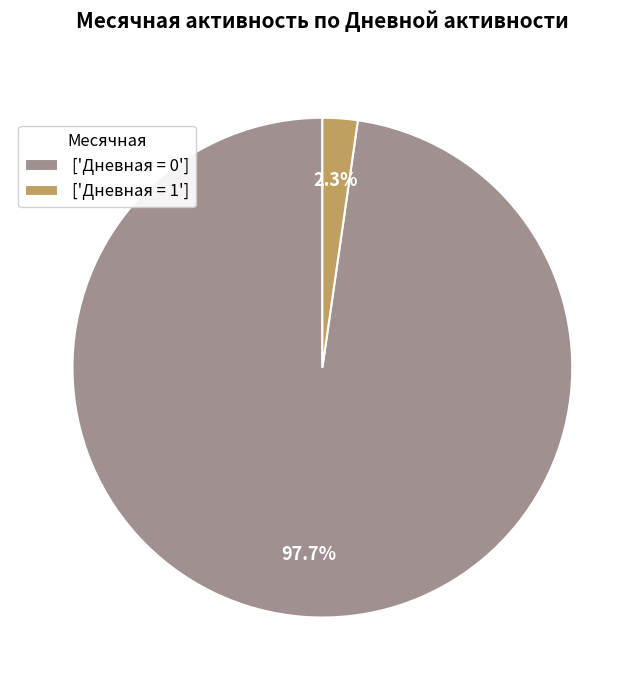

Between ['Дневная = 0'] and ['Дневная = 1'], which is larger?

['Дневная = 0']